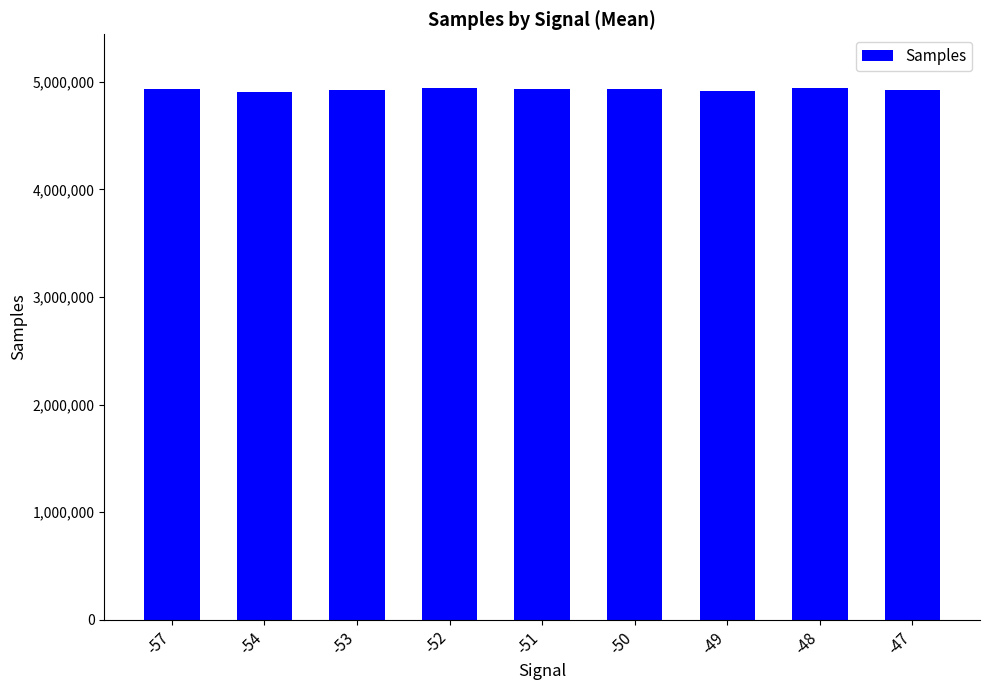

What is the minimum value shown in the chart?

4903293.0